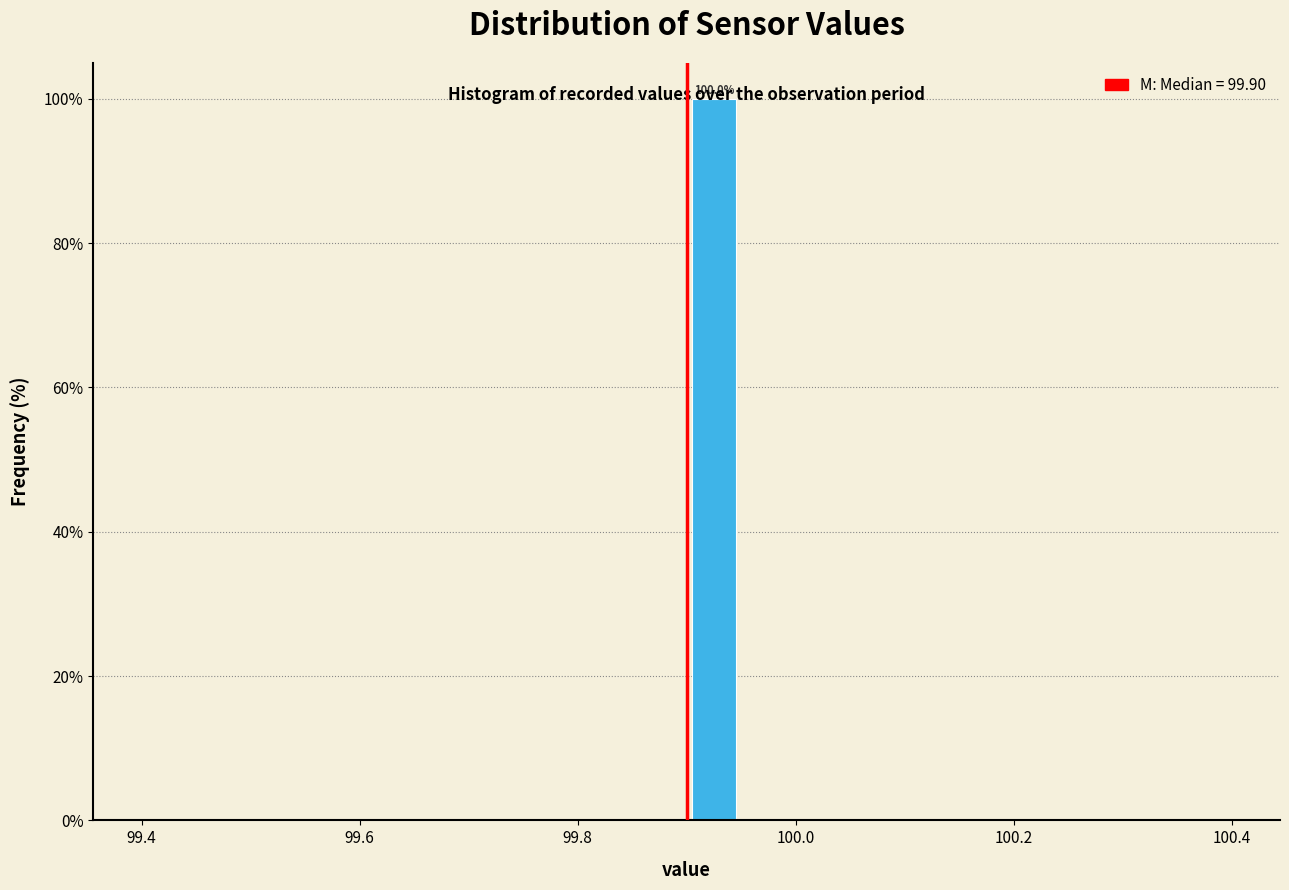

Around what value on the x-axis is the tallest bar? Give the approximate position of its centre, as read against the axis.

99.92